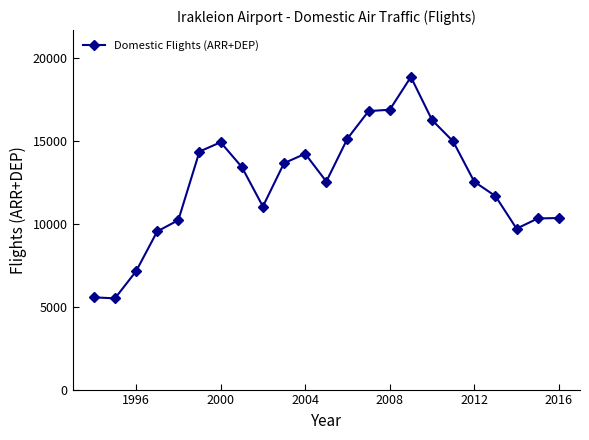

Count the number of categories in the chart.

23